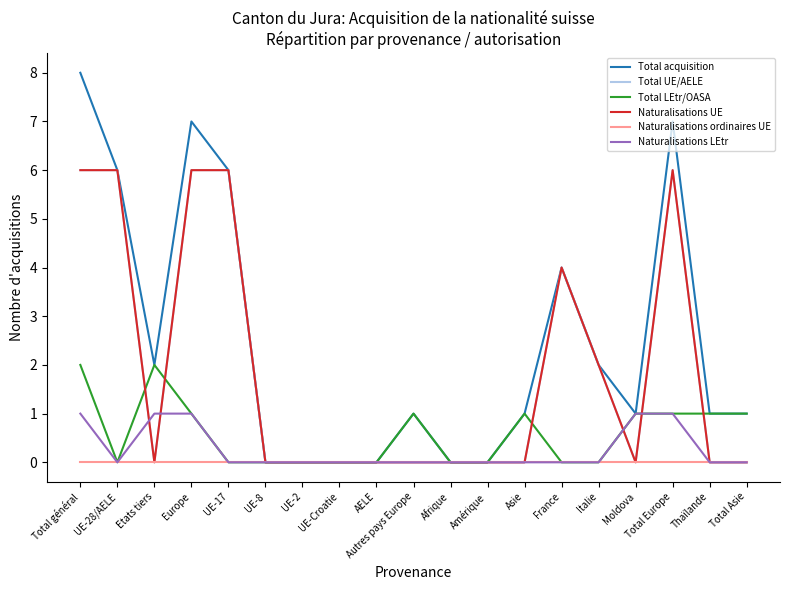

Rank the series by their maximum value, from lowest to highest.

Naturalisations ordinaires UE, Naturalisations LEtr, Total LEtr/OASA, Total UE/AELE, Naturalisations UE, Total acquisition